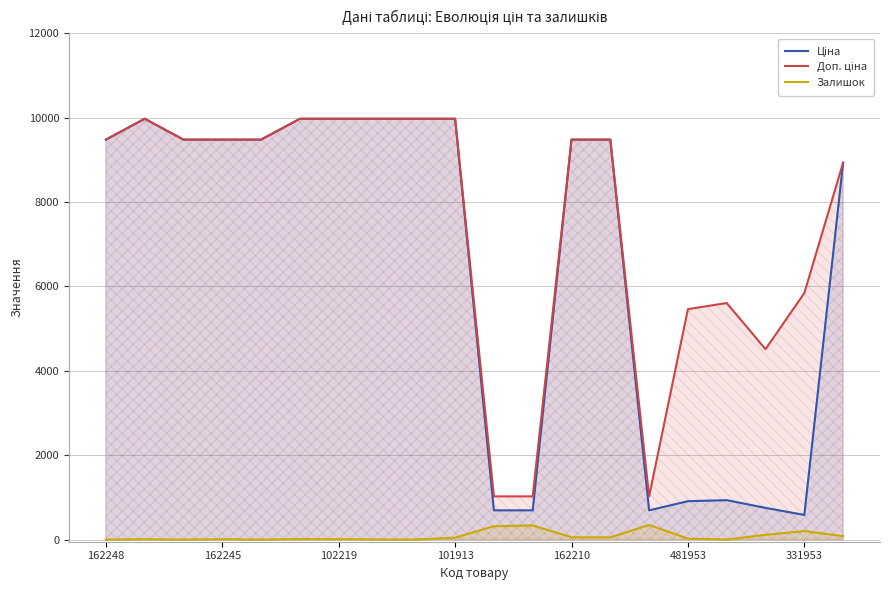

What is the total value across all series at 13?

19013.1